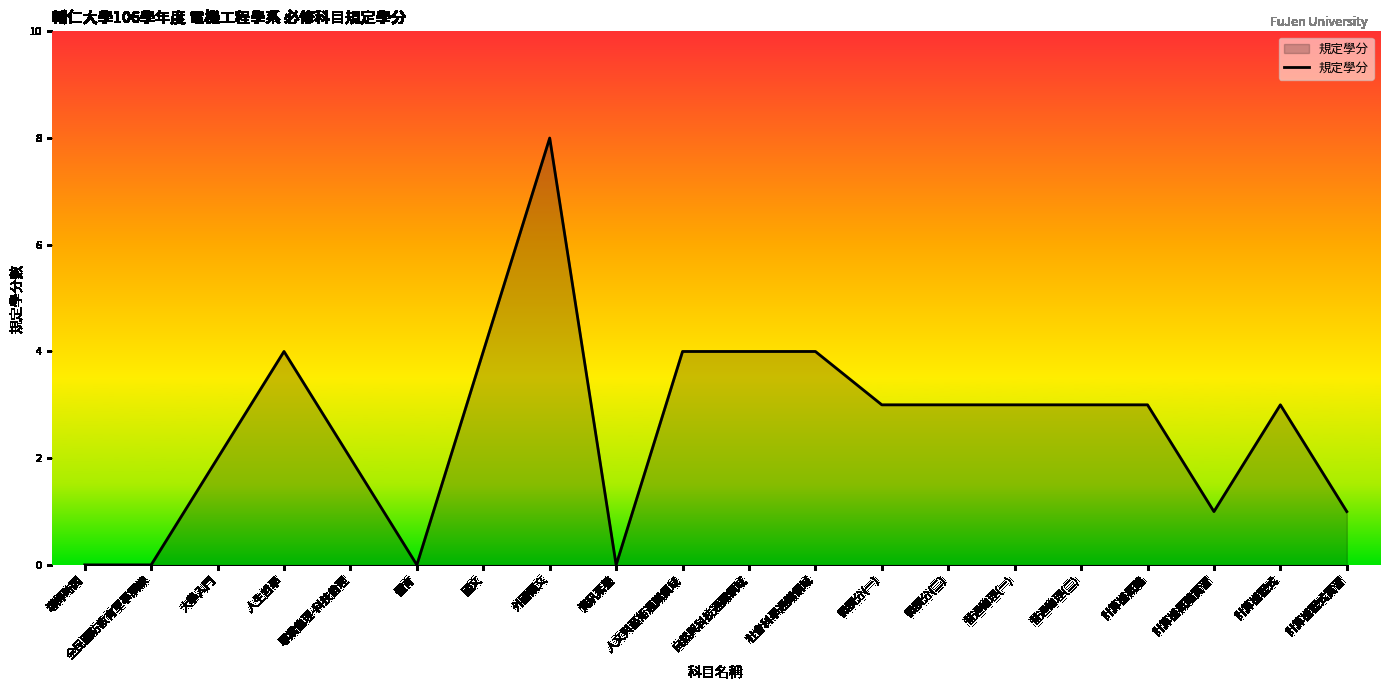

What value does the data have at 人文與藝術通識領域?

4